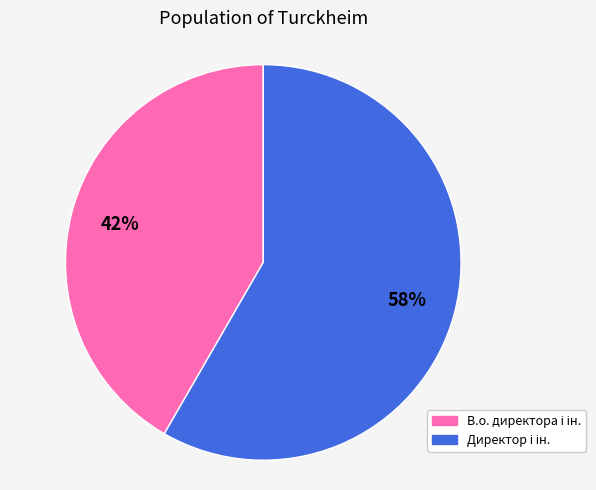

How many slices are in this pie chart?

2